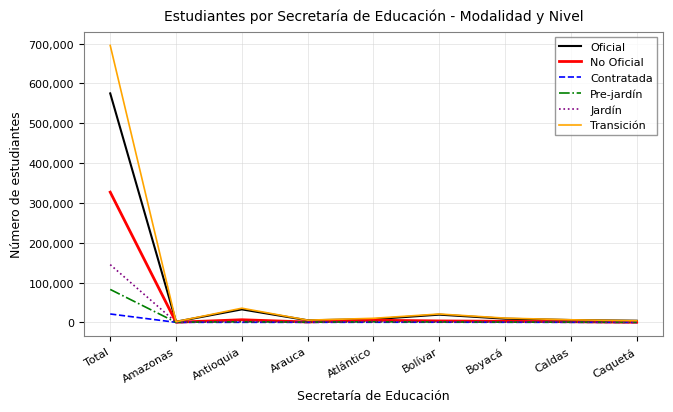

What is the greatest value displayed?

695544